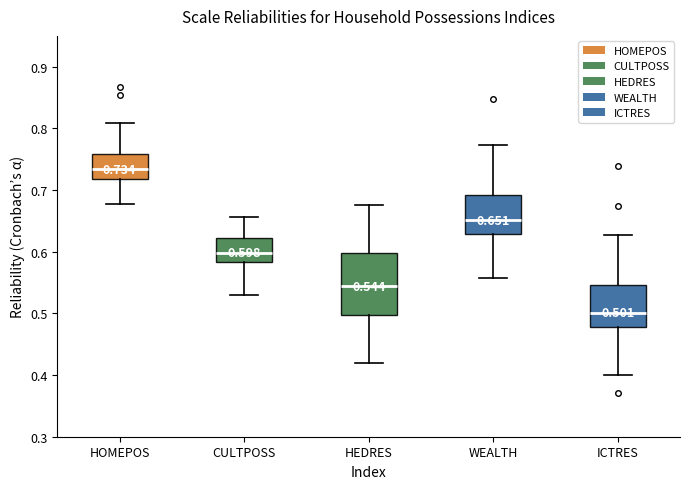

Comparing the boxes themselves (not the whiskers), which one is the tallest?

HEDRES